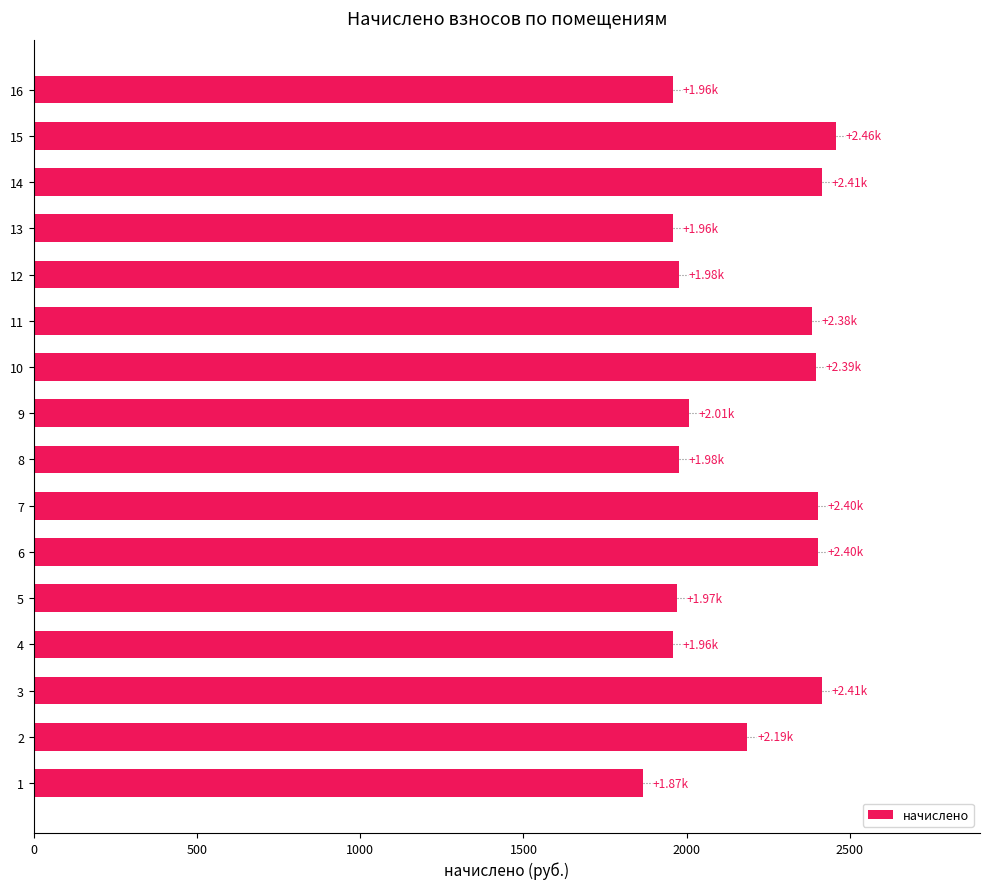

What is the change in value from 7 to 9?

-394.0